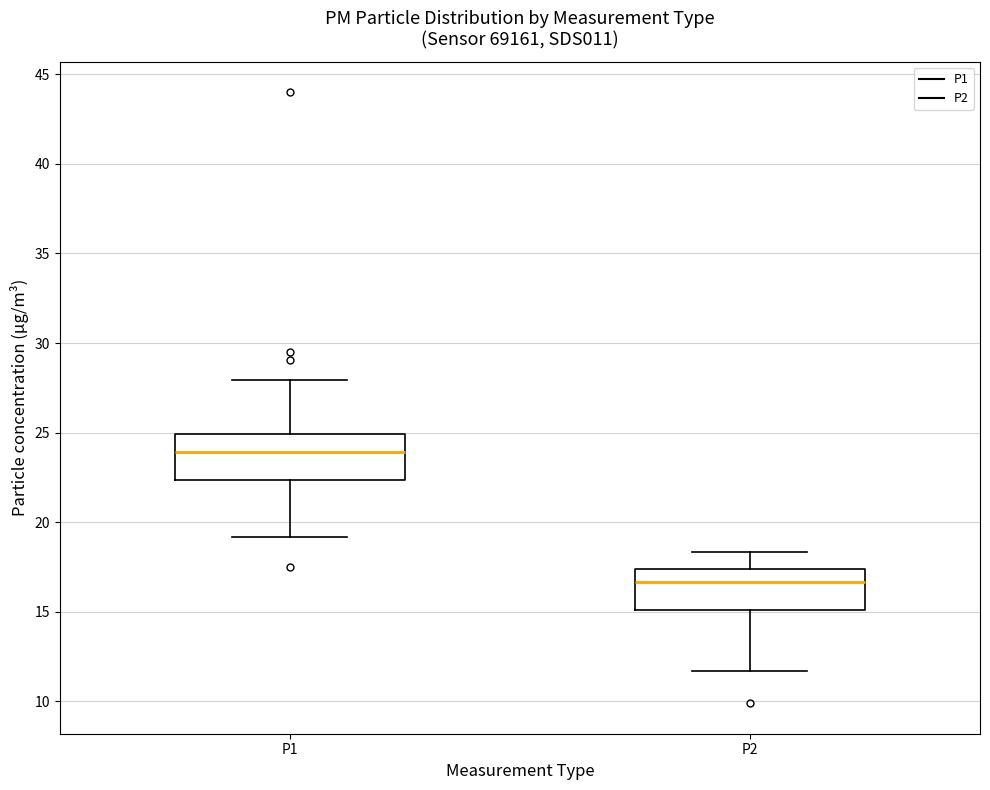

Where is the upper edge of the box for P2 on the y-axis? The values are not printed on the chart, so give them approximately, as read against the axis.

17.5